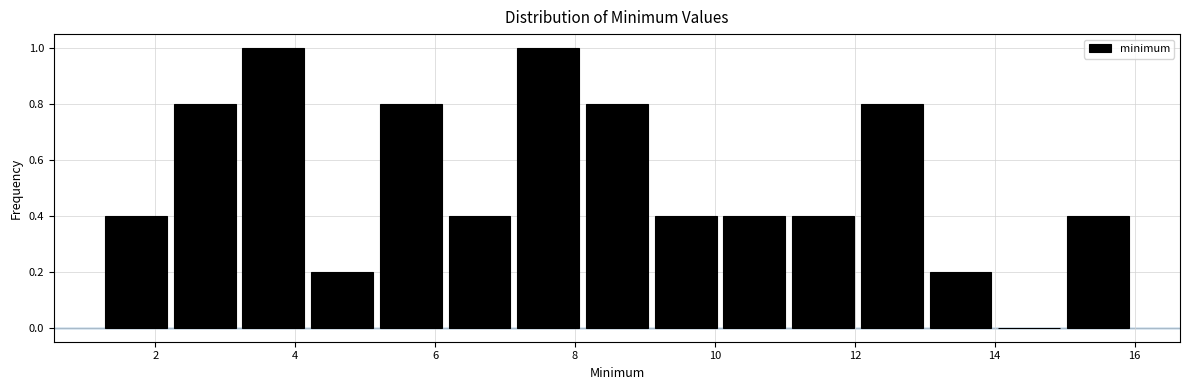

Reading left to right, list every bar in this chart as the range it spans on the x-axis followed by its height. Neither the bar edges nor the heights are printed on the chart, so give them approximately, as read against the axes.

1.2 to 2.2: 0.4
2.2 to 3.2: 0.8
3.2 to 4.2: 1.0
4.2 to 5.2: 0.2
5.2 to 6.2: 0.8
6.2 to 7.2: 0.4
7.2 to 8.2: 1.0
8.2 to 9.0: 0.8
9.0 to 10.0: 0.4
10.0 to 11.0: 0.4
11.0 to 12.0: 0.4
12.0 to 13.0: 0.8
13.0 to 14.0: 0.2
14.0 to 15.0: 0
15.0 to 16.0: 0.4